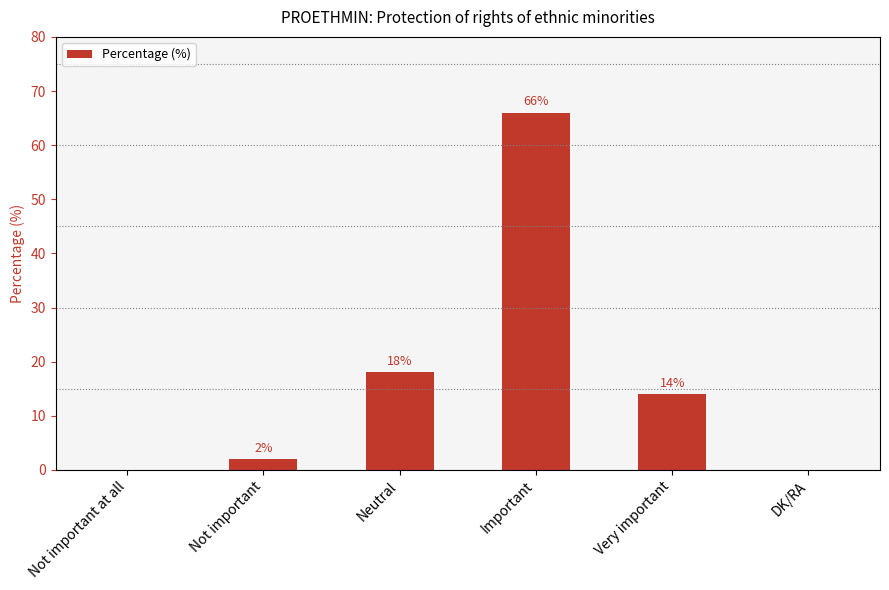

Reading left to right, extract all data points from this chart.

Not important at all=0	Not important=2	Neutral=18	Important=66	Very important=14	DK/RA=0